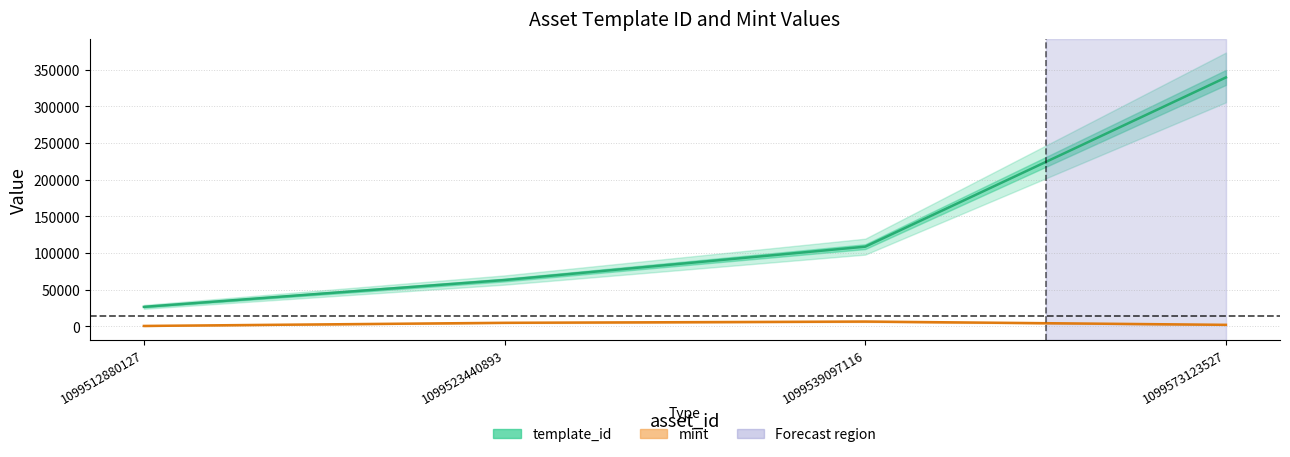

What is the sum of all mint values?

13299